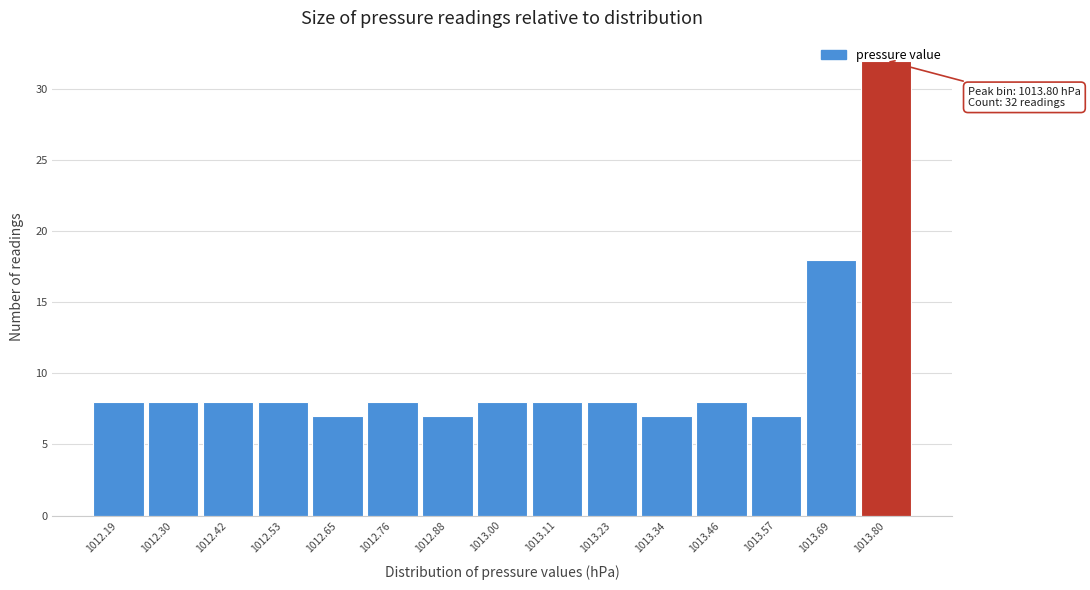

Over which range of the x-axis is the bar tallest?

1013.74 to 1013.86